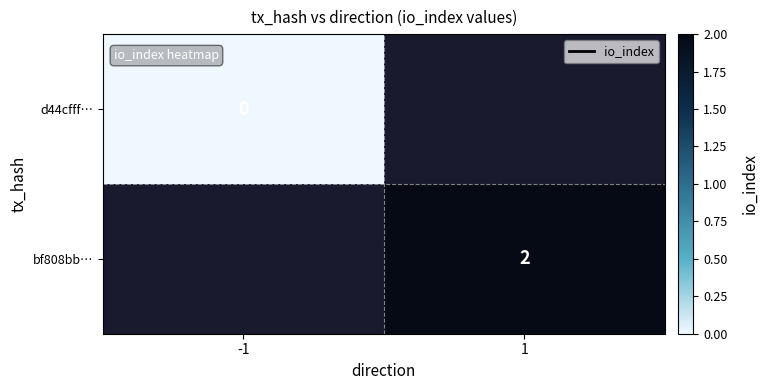

True or false: bf808bb… has a value of 1 at 1.

False